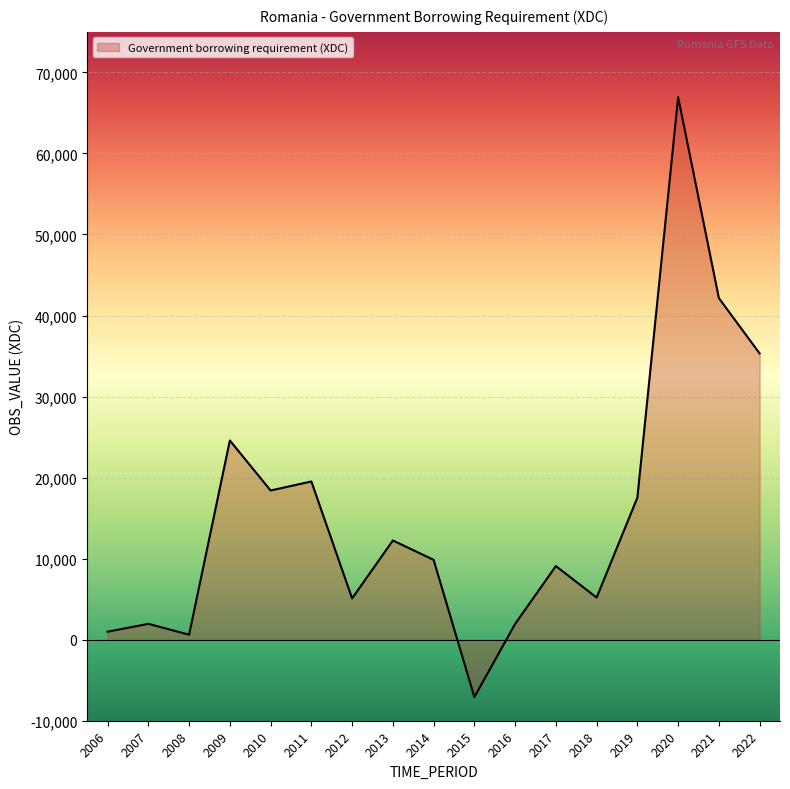

Read the value at 2013.

12242.2